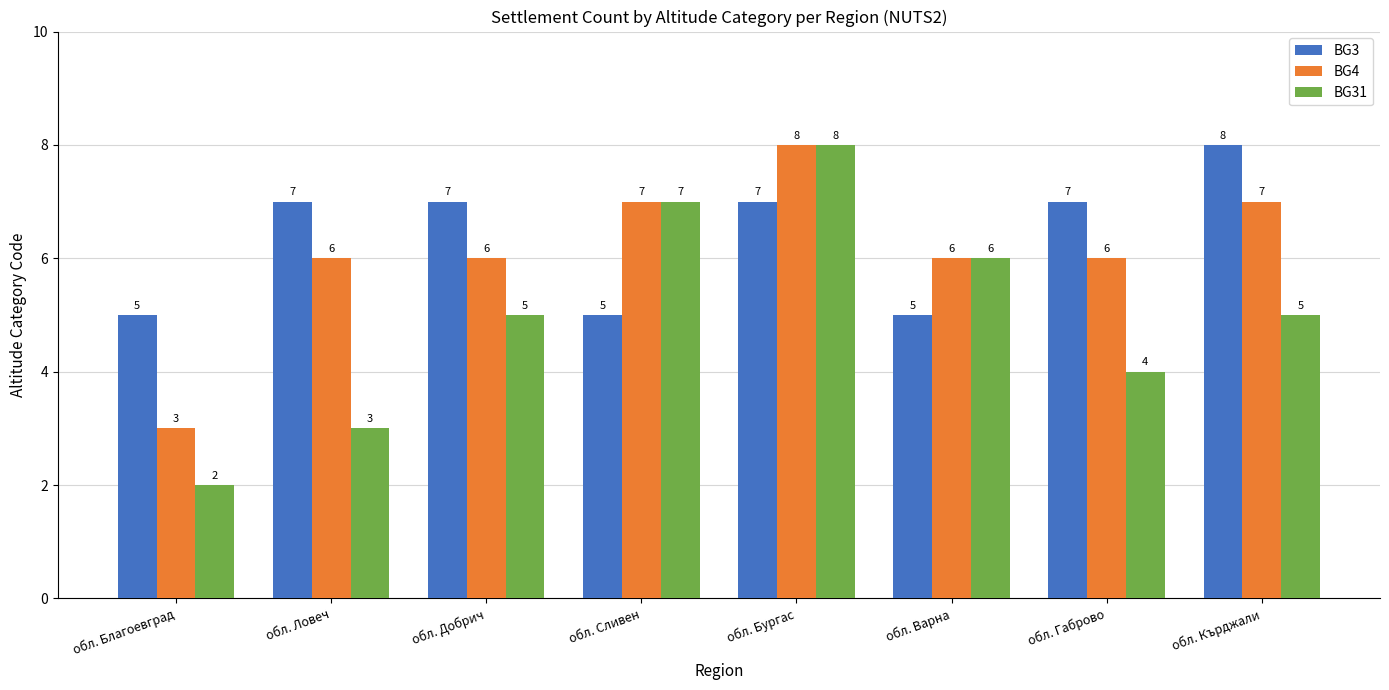

Between обл. Сливен and обл. Бургас, which series saw the biggest shift?

BG3